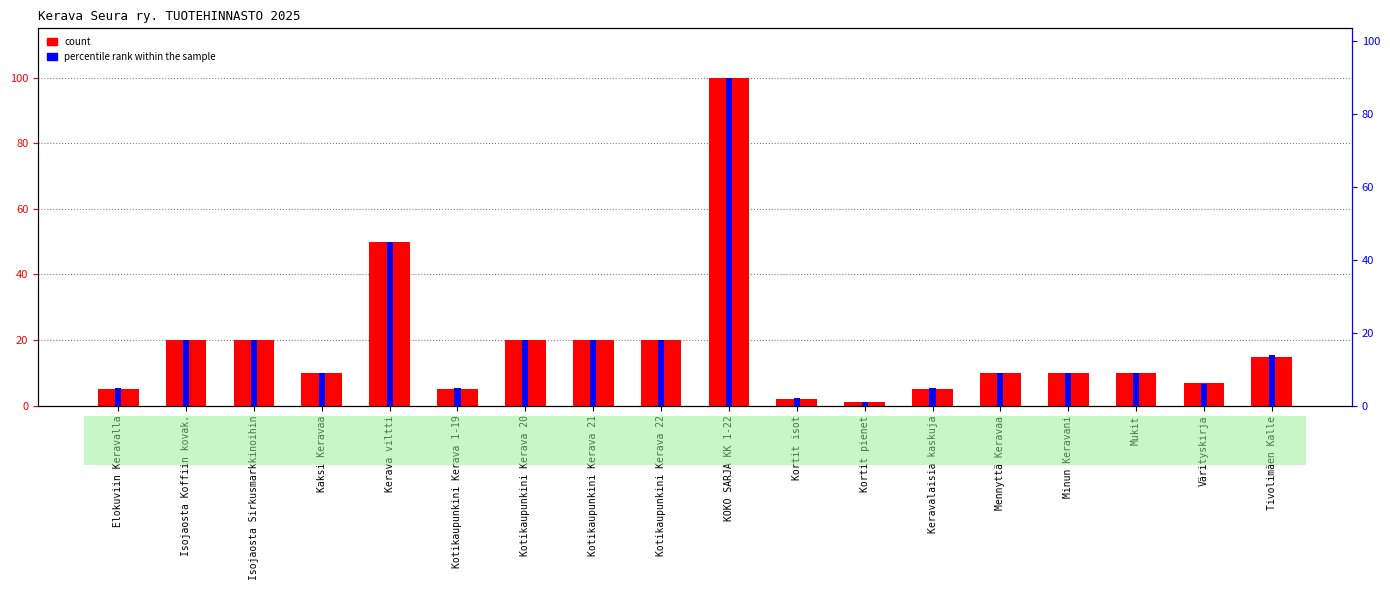

At Keravalaisia kaskuja, list the series in order from smallest to largest.

count, percentile rank within the sample